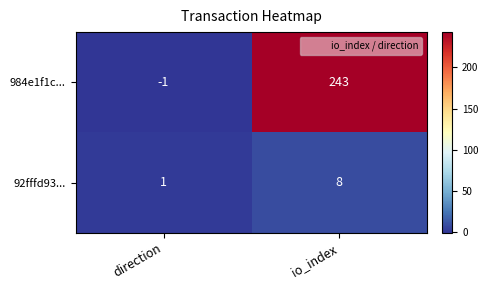

The value of 92fffd93... at direction is 1. True or false?

True